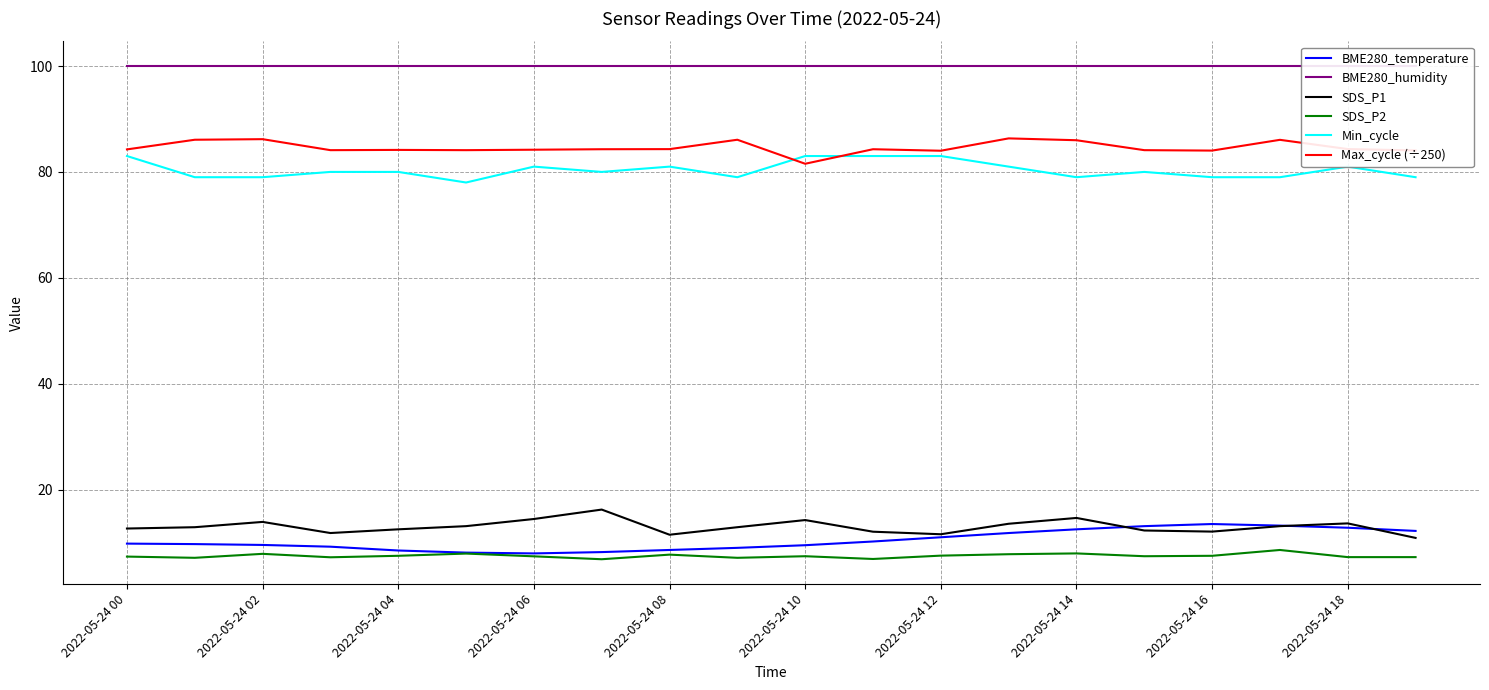

Is the value of SDS_P2 at 2022-05-24 18 greater than the value of BME280_temperature at 2022-05-24 14?

No